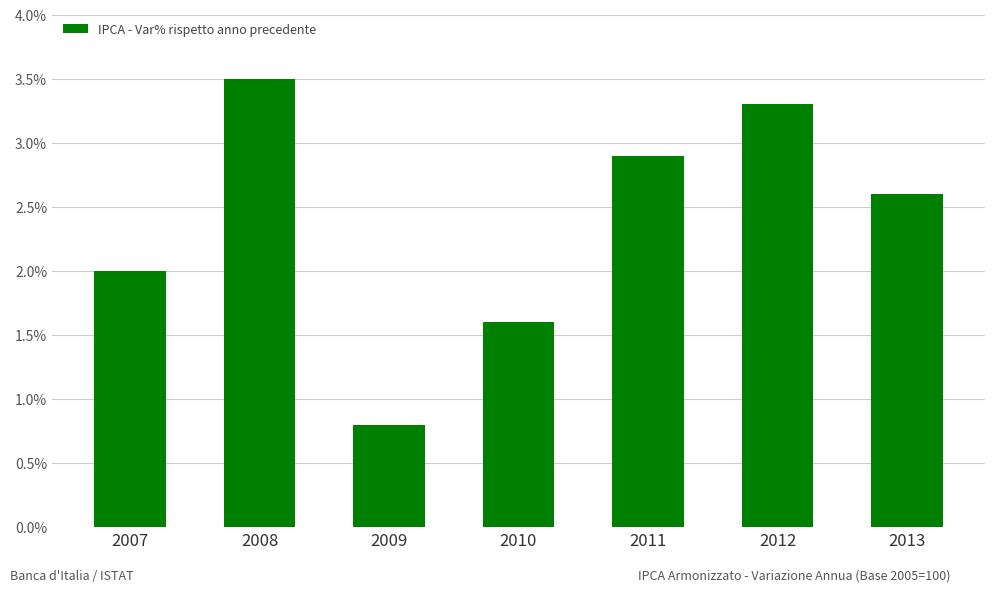

List the labels in order of value, largest first.

2008, 2012, 2011, 2013, 2007, 2010, 2009